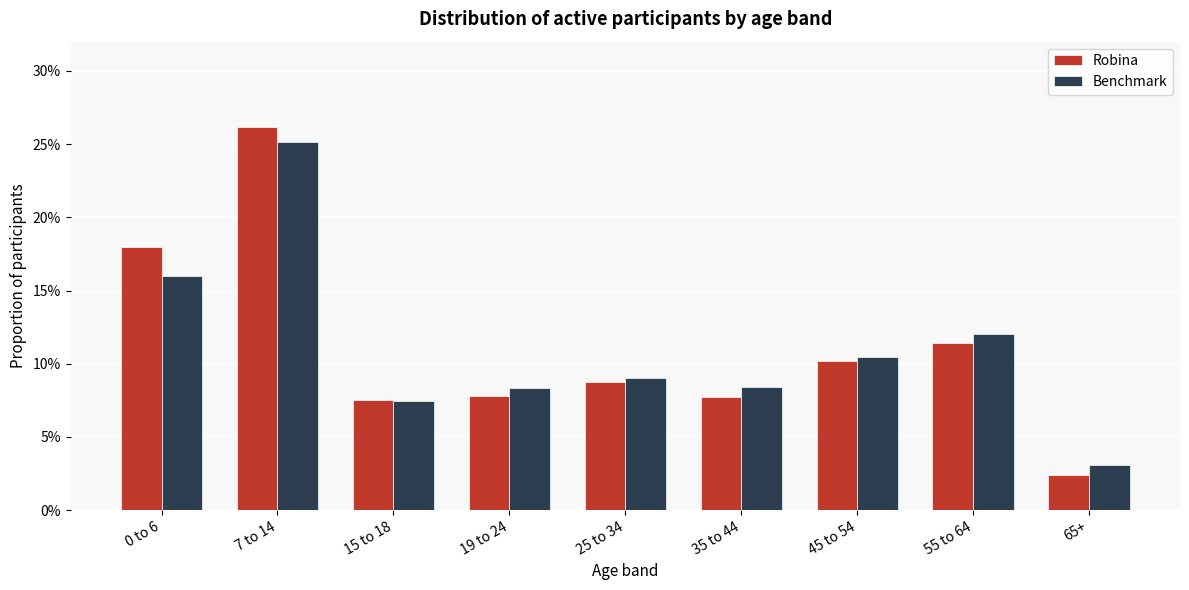

Does the chart contain stacked bars?

No